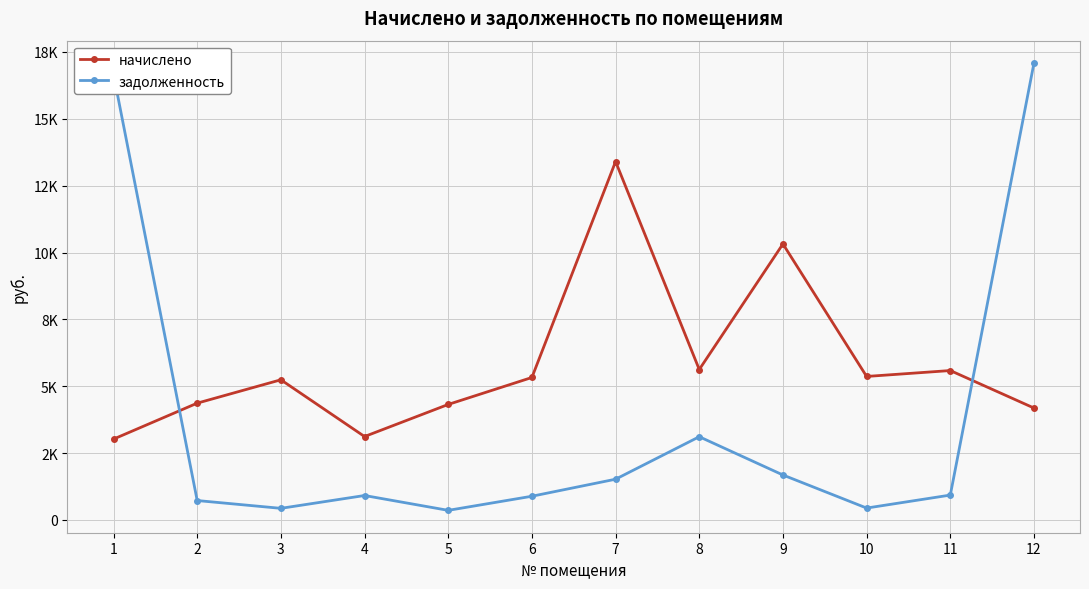

What is the sum of the начислено values at 11 and 2?

9955.2